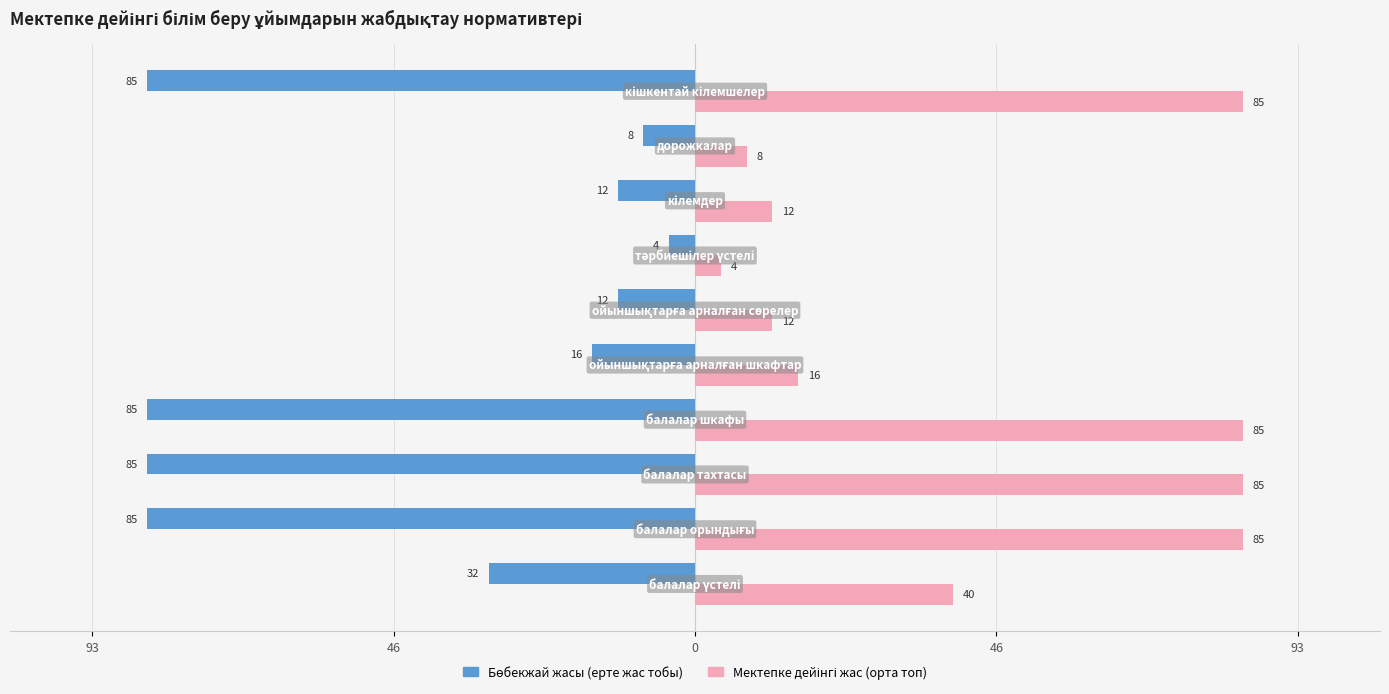

Reading left to right, what are all the values shown in this chart?

Бөбекжай жасы (ерте жас тобы): -32	-85	-85	-85	-16	-12	-4	-12	-8	-85
Мектепке дейінгі жас (орта топ): 40	85	85	85	16	12	4	12	8	85